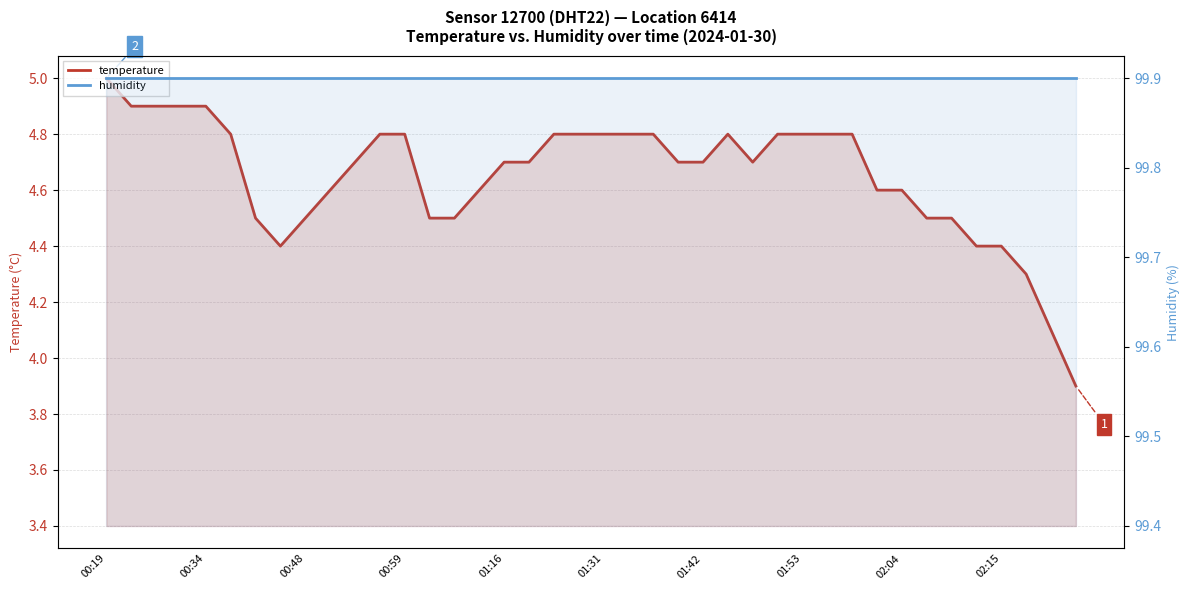

Which series has the widest spread of values?

temperature